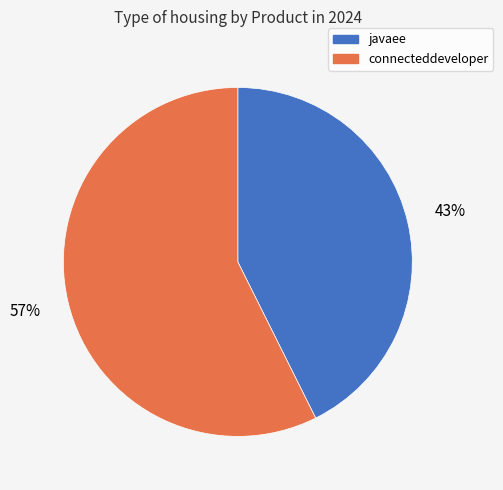

Is javaee the majority of the pie?

No